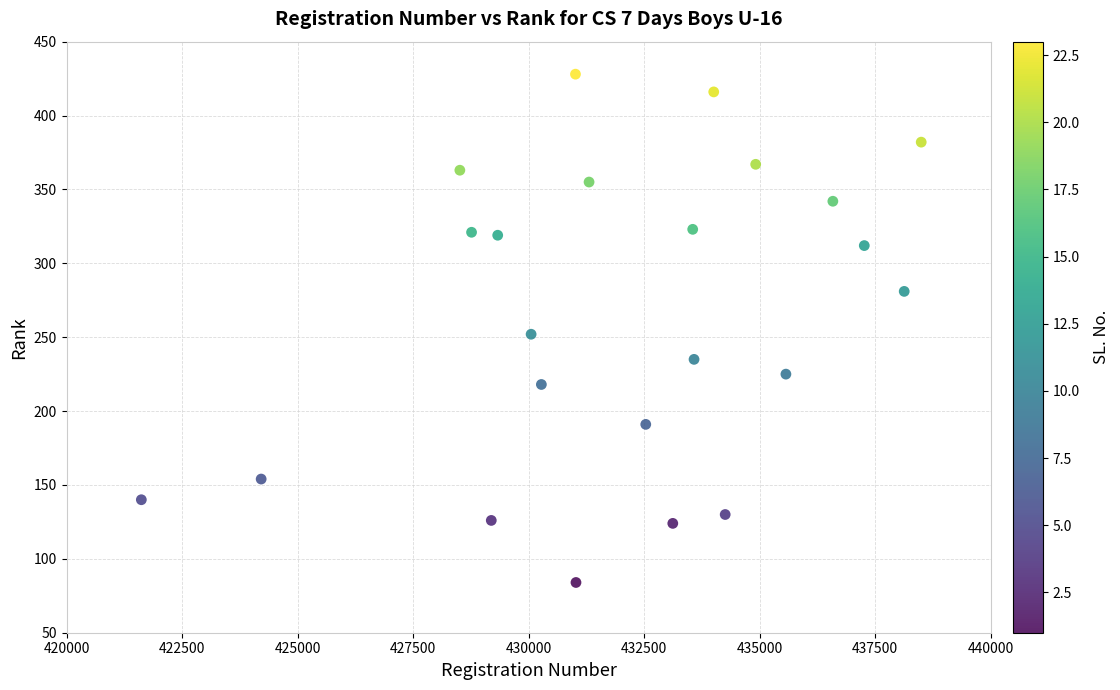

What is the range of Y values (max minus min)?

344